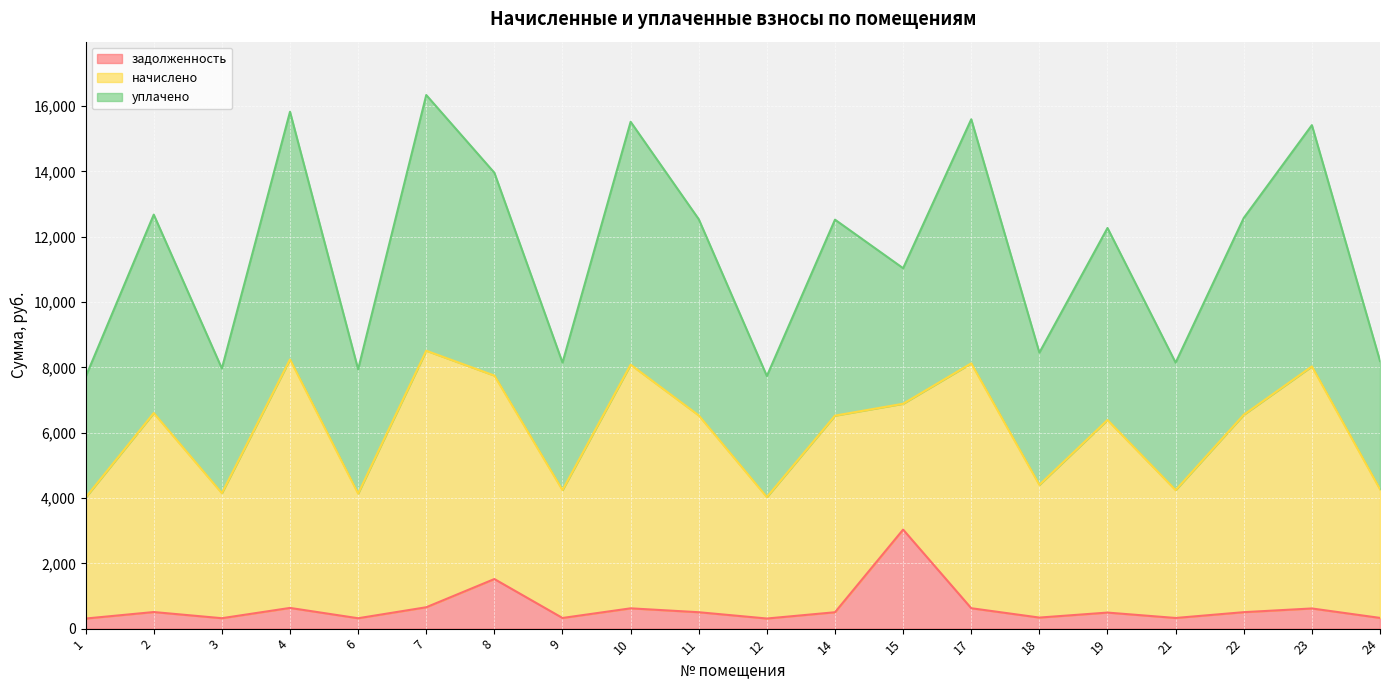

How many values in the задолженность series exceed 502?

10